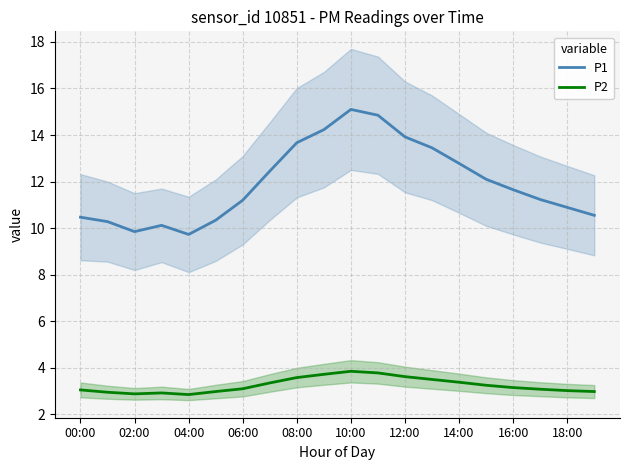

Which series has the largest total across all categories?

P1